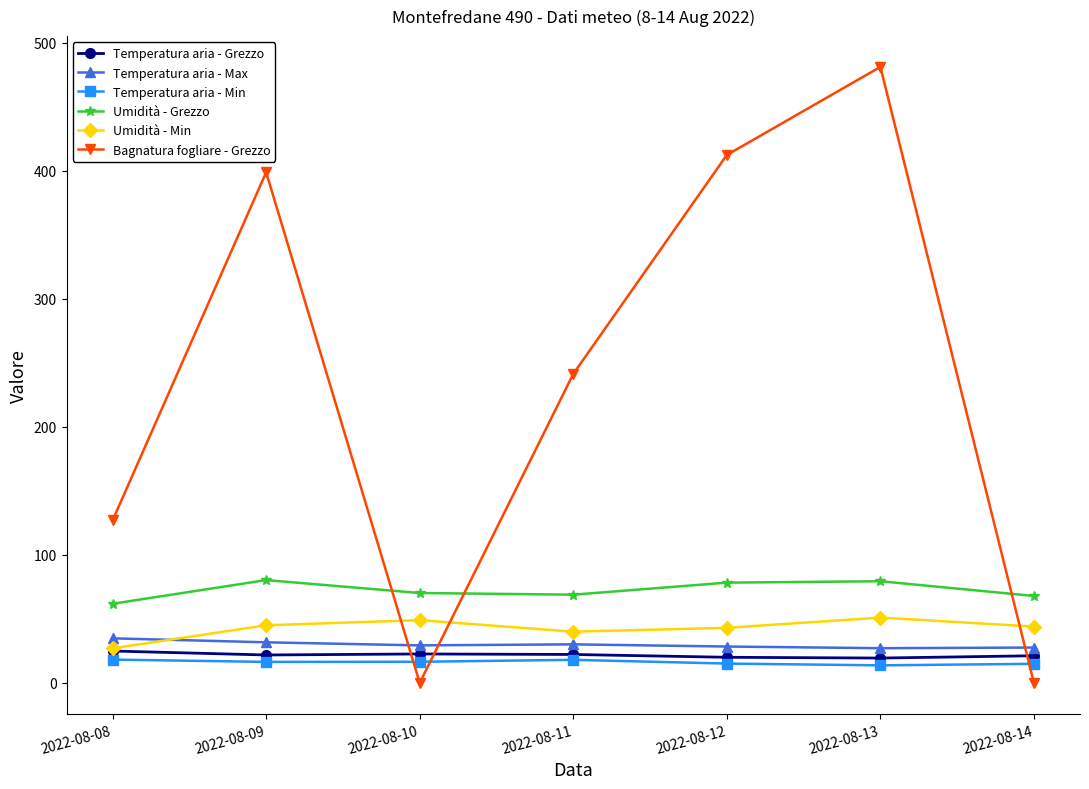

In Umidità - Min, how many points are lower than both neighbors (excluding endpoints)?

1